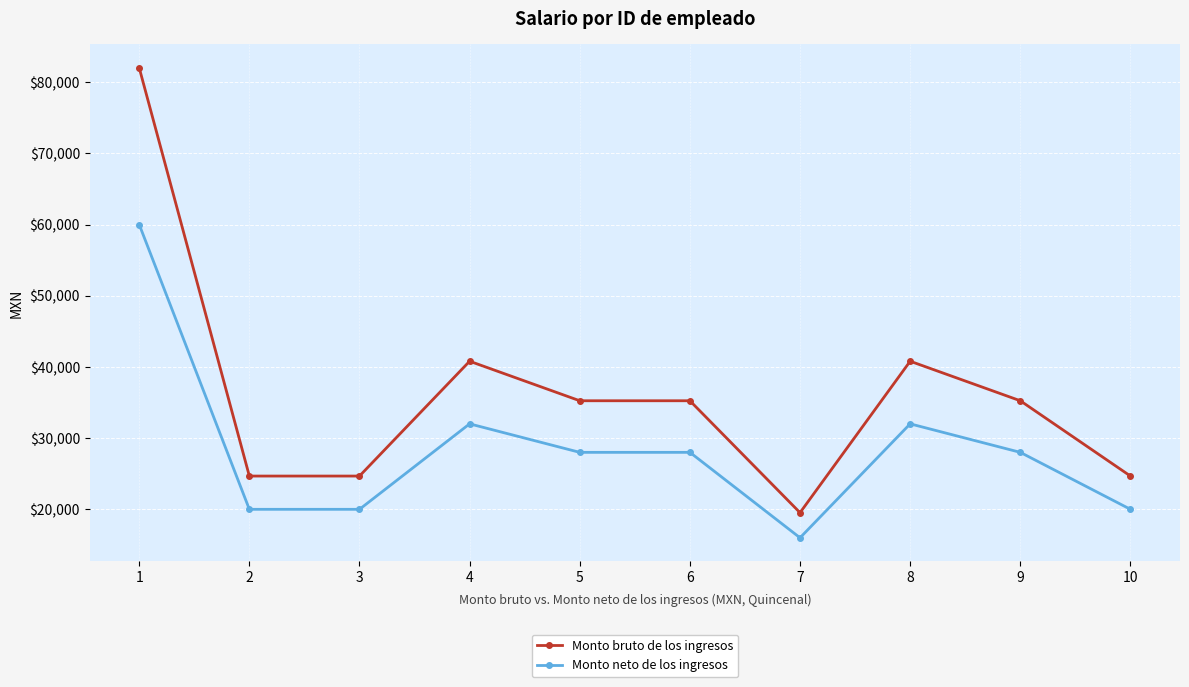

What is the total value across all series at 3?

44672